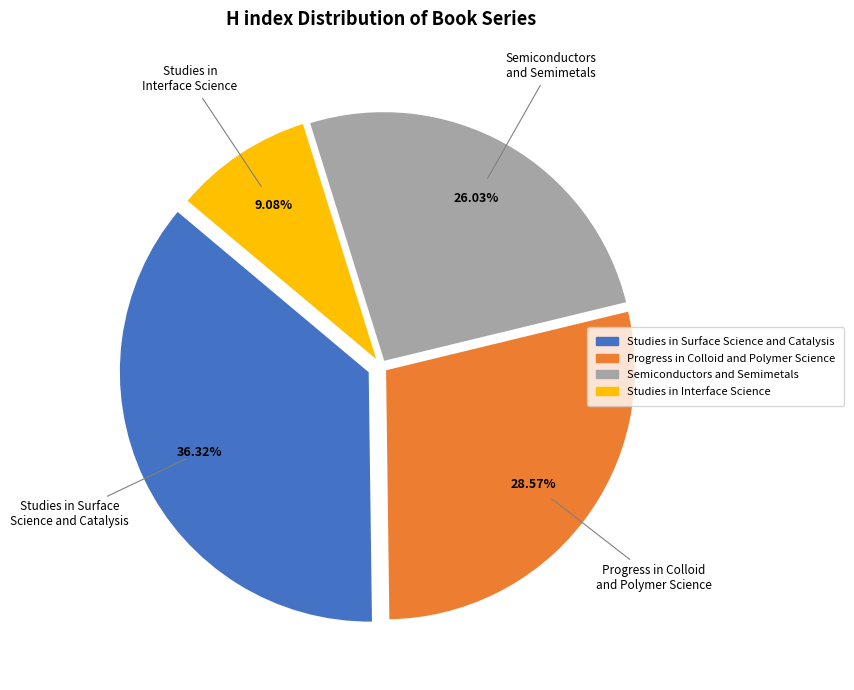

What is the largest slice in the pie chart?

Studies in Surface Science and Catalysis